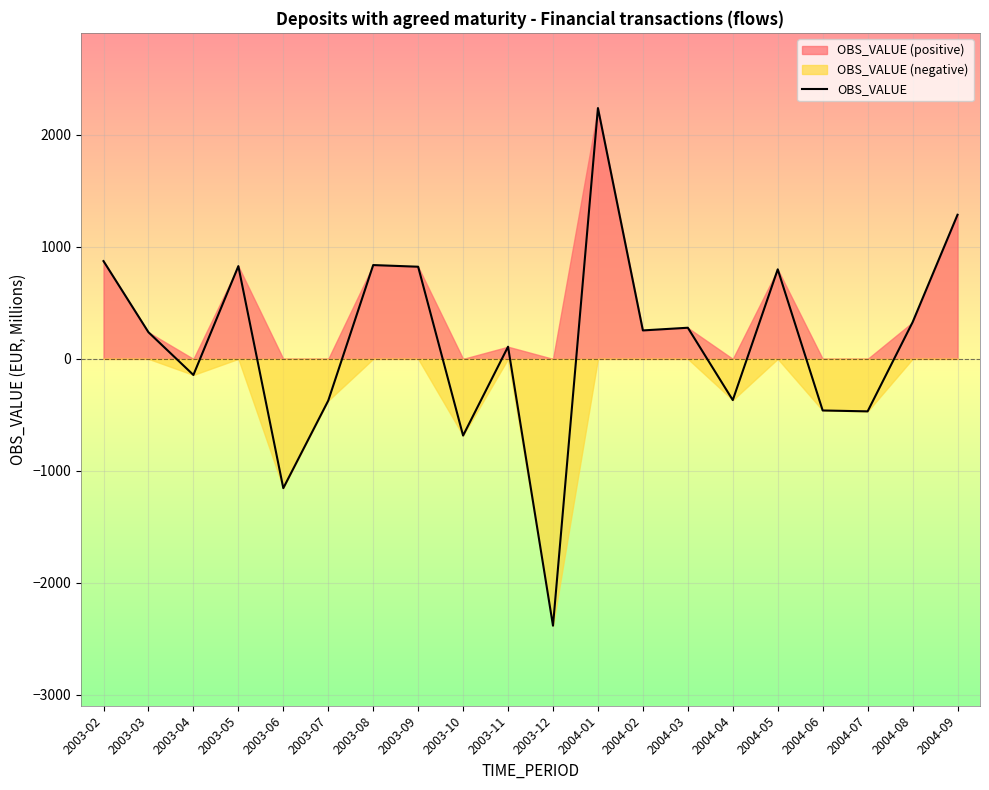

What is the approximate value at 2004-04?

-368.2